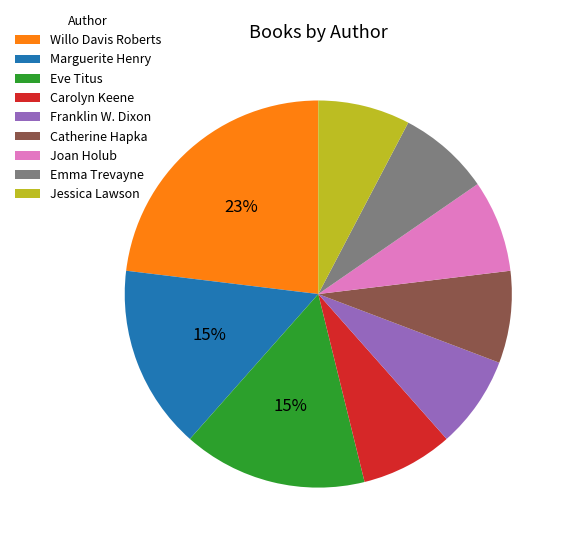

Combined, do Joan Holub and Eve Titus account for over 50%?

No